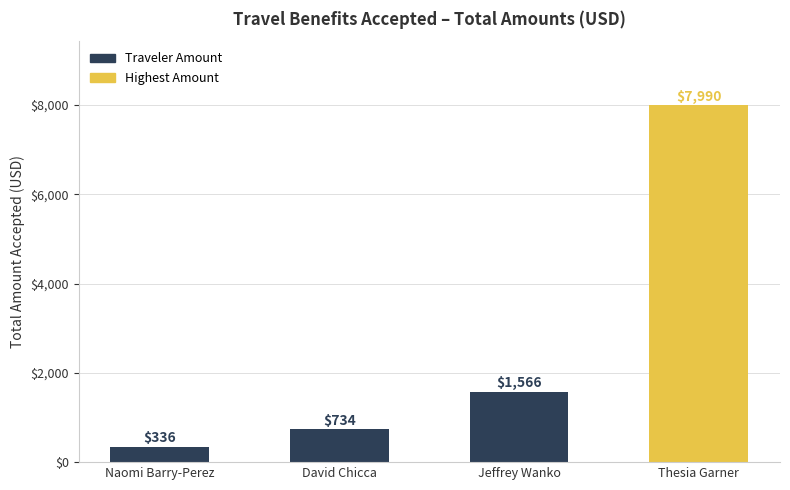

List the labels in order of value, largest first.

Thesia Garner, Jeffrey Wanko, David Chicca, Naomi Barry-Perez